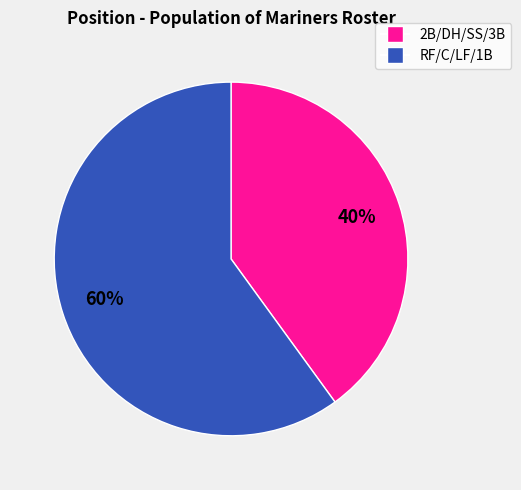

To the nearest percent, what is the average slice percentage?

50%